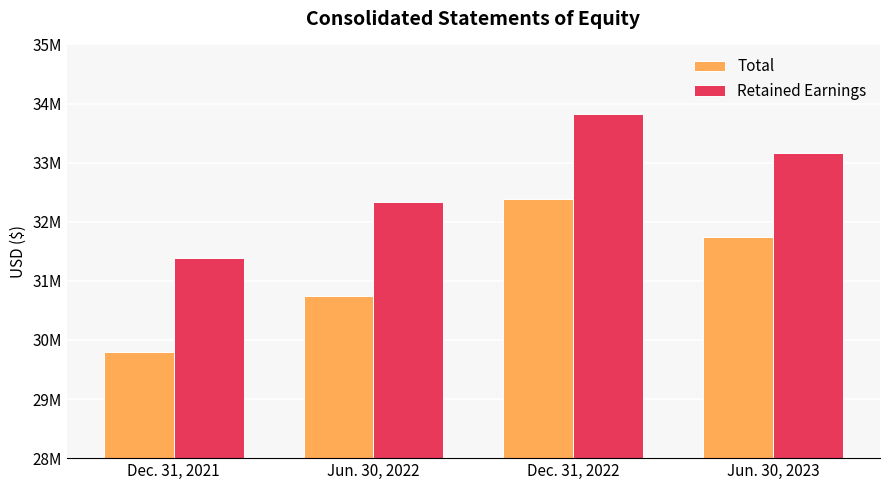

Which series changed the most between Dec. 31, 2022 and Jun. 30, 2023?

Retained Earnings